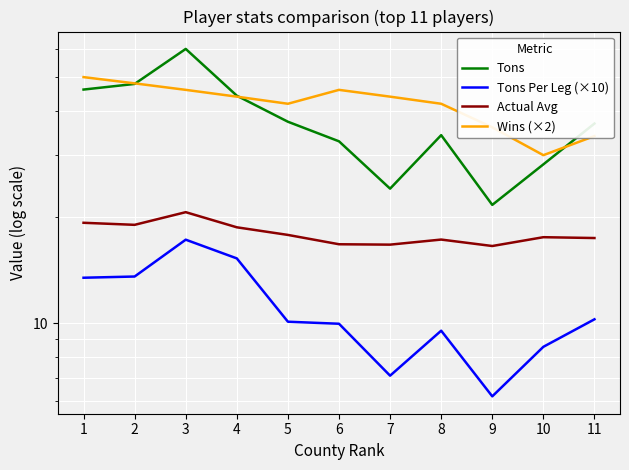

Between 10 and 2, which is larger?

2